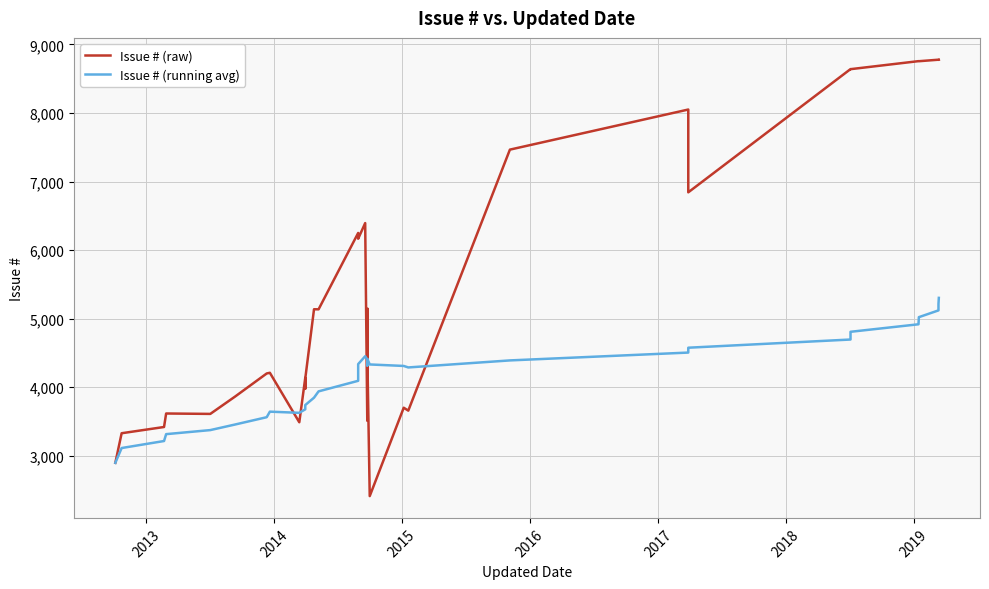

In Issue # (raw), how many points are higher than both neighbors (excluding endpoints)?

12